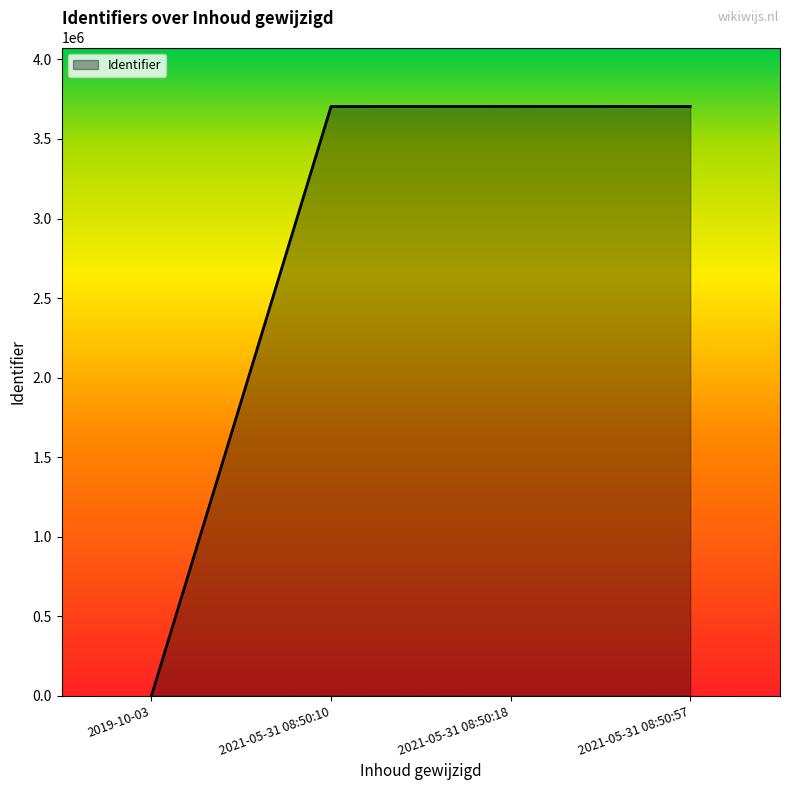

Is it true that the value at 2021-05-31 08:50:18 is 3704516?

True